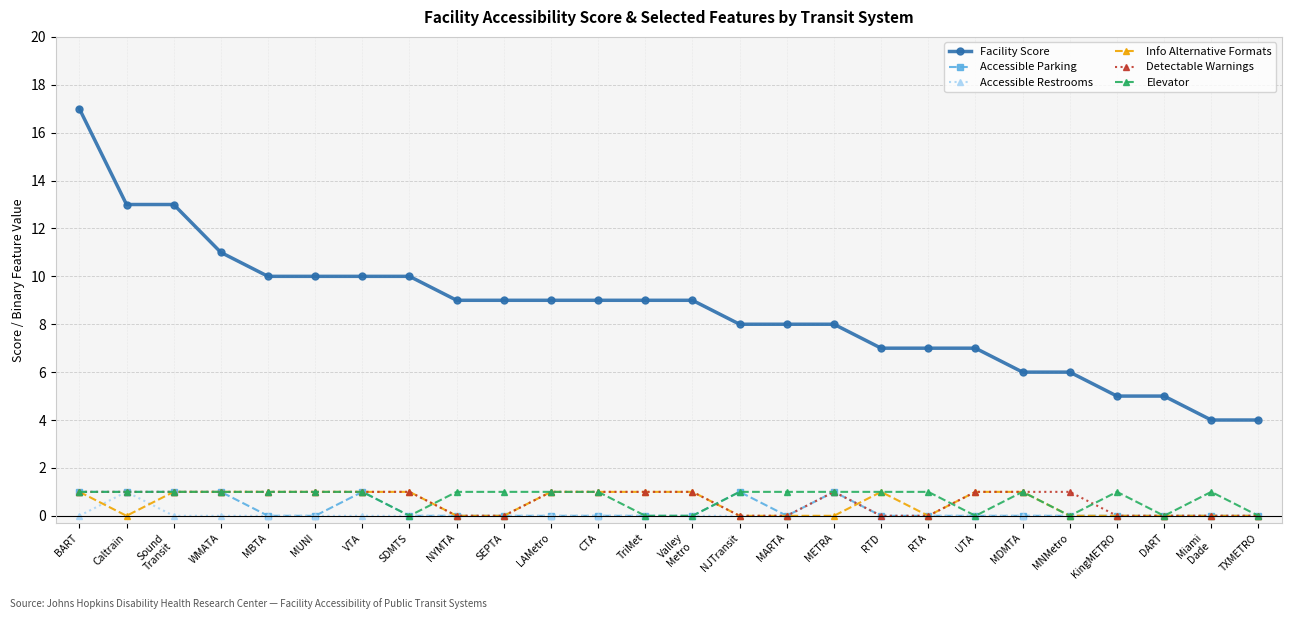

Reading right to left, transcribe all the data shown in this chart.

Facility Score: 4	4	5	5	6	6	7	7	7	8	8	8	9	9	9	9	9	9	10	10	10	10	11	13	13	17
Accessible Parking: 0	0	0	0	0	0	0	0	0	1	0	1	0	0	0	0	0	0	0	1	0	0	1	1	1	1
Accessible Restrooms: 0	0	0	0	0	0	0	0	0	1	0	0	0	0	0	0	0	0	0	0	0	0	0	0	1	0
Info Alternative Formats: 0	0	0	0	0	1	1	0	1	0	0	0	1	1	1	1	0	0	1	1	1	1	1	1	0	1
Detectable Warnings: 0	0	0	0	1	1	1	0	0	1	0	0	1	1	1	1	0	0	1	1	1	1	1	1	1	1
Elevator: 0	1	0	1	0	1	0	1	1	1	1	1	0	0	1	1	1	1	0	1	1	1	1	1	1	1